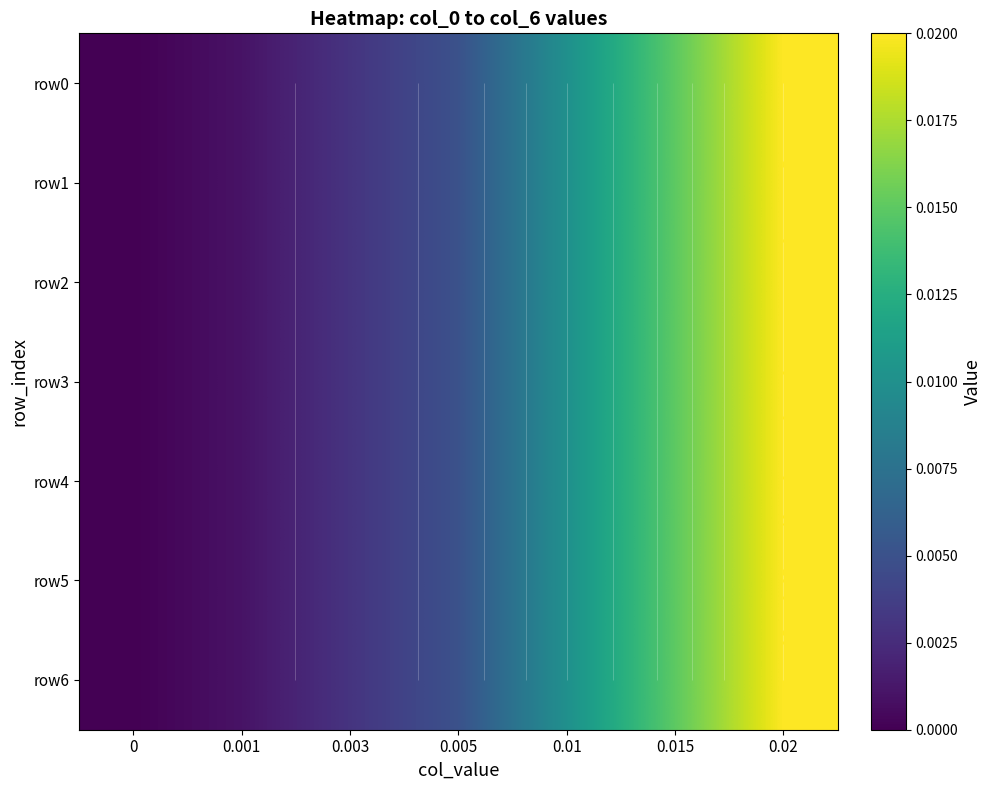

Rank the series by their maximum value, from highest to lowest.

row0, row1, row2, row3, row4, row5, row6